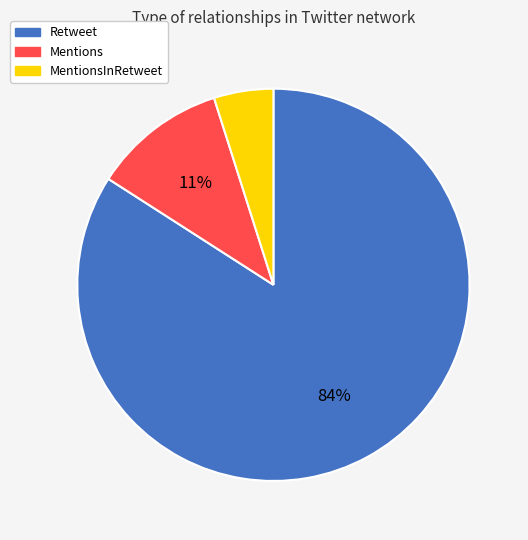

Rank the categories by value from highest to lowest.

Retweet, Mentions, MentionsInRetweet